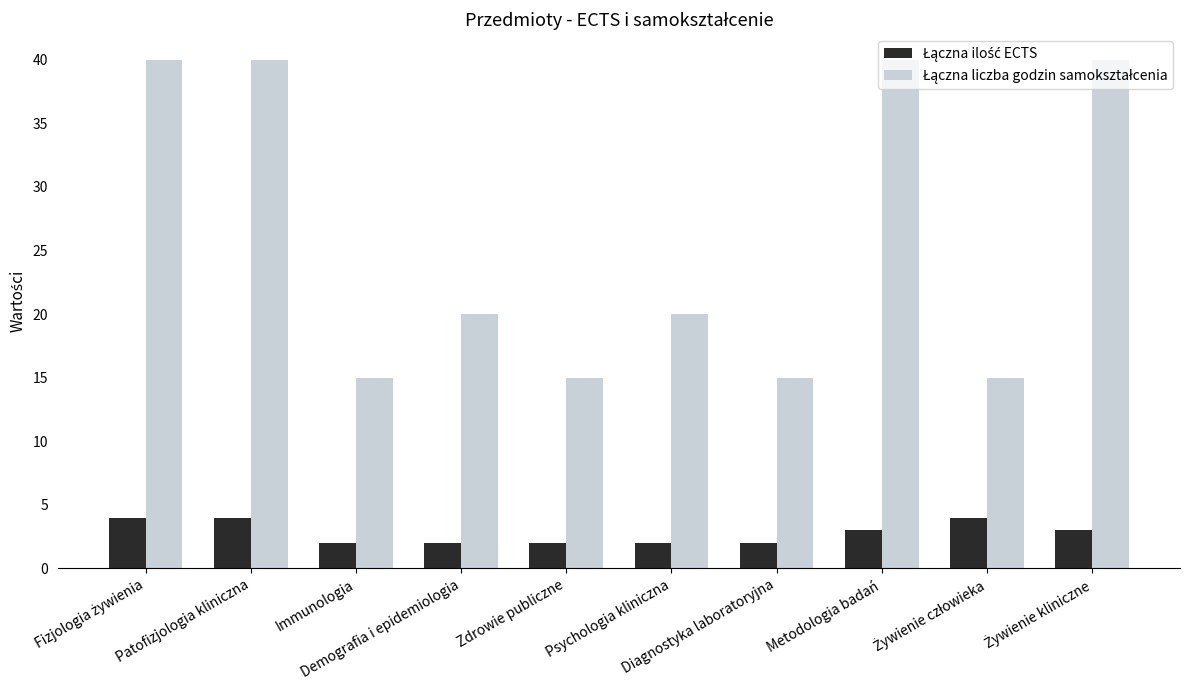

What is the greatest value displayed?

40